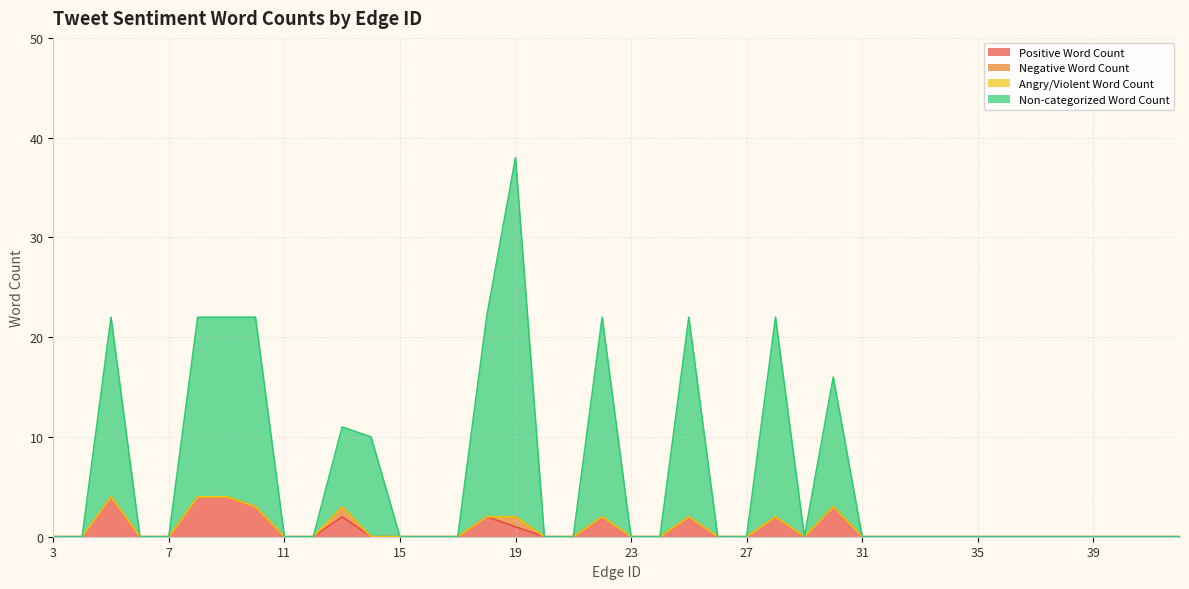

Which has a higher value, 4 or 30?

30